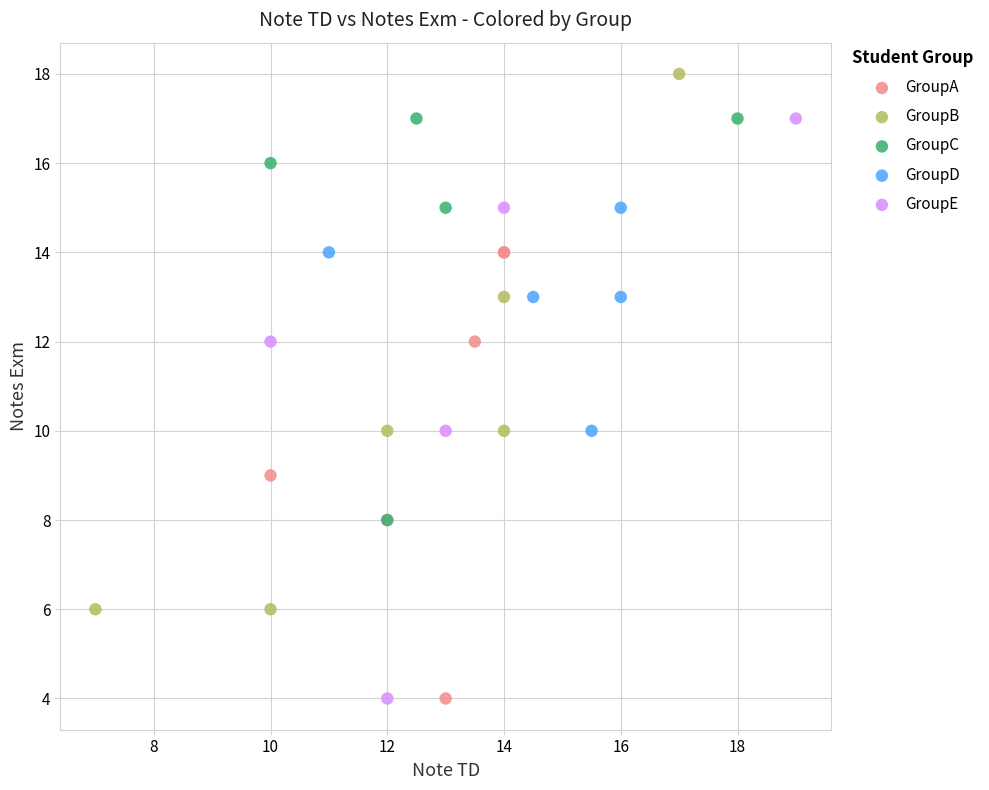

Which series has the widest spread of Y values?

GroupE